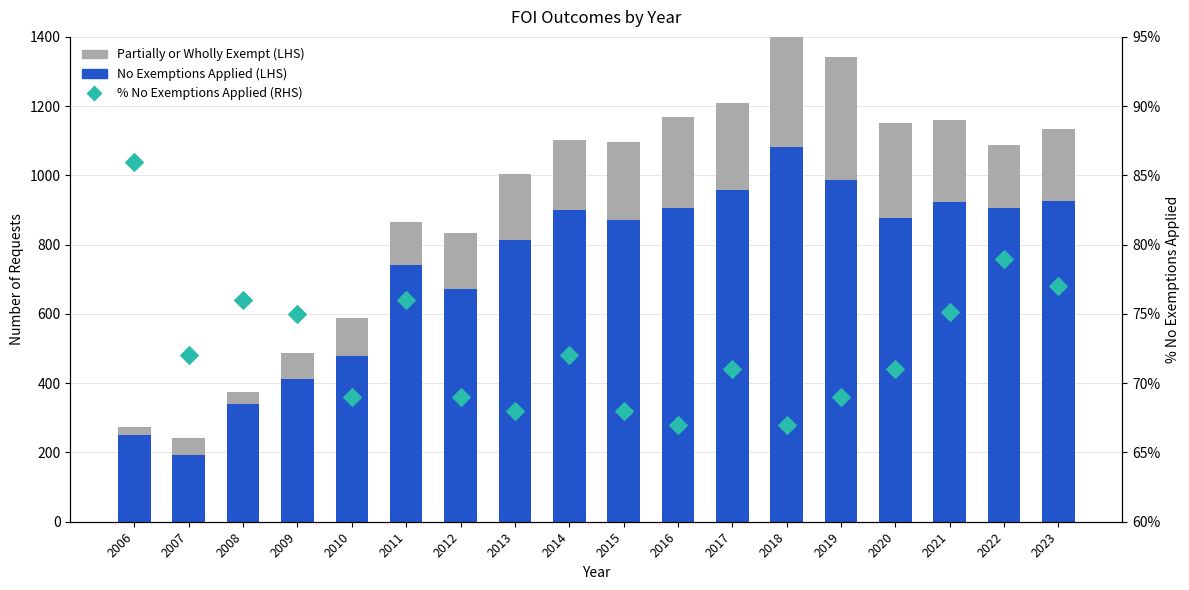

Which series has the largest total across all categories?

No Exemptions Applied